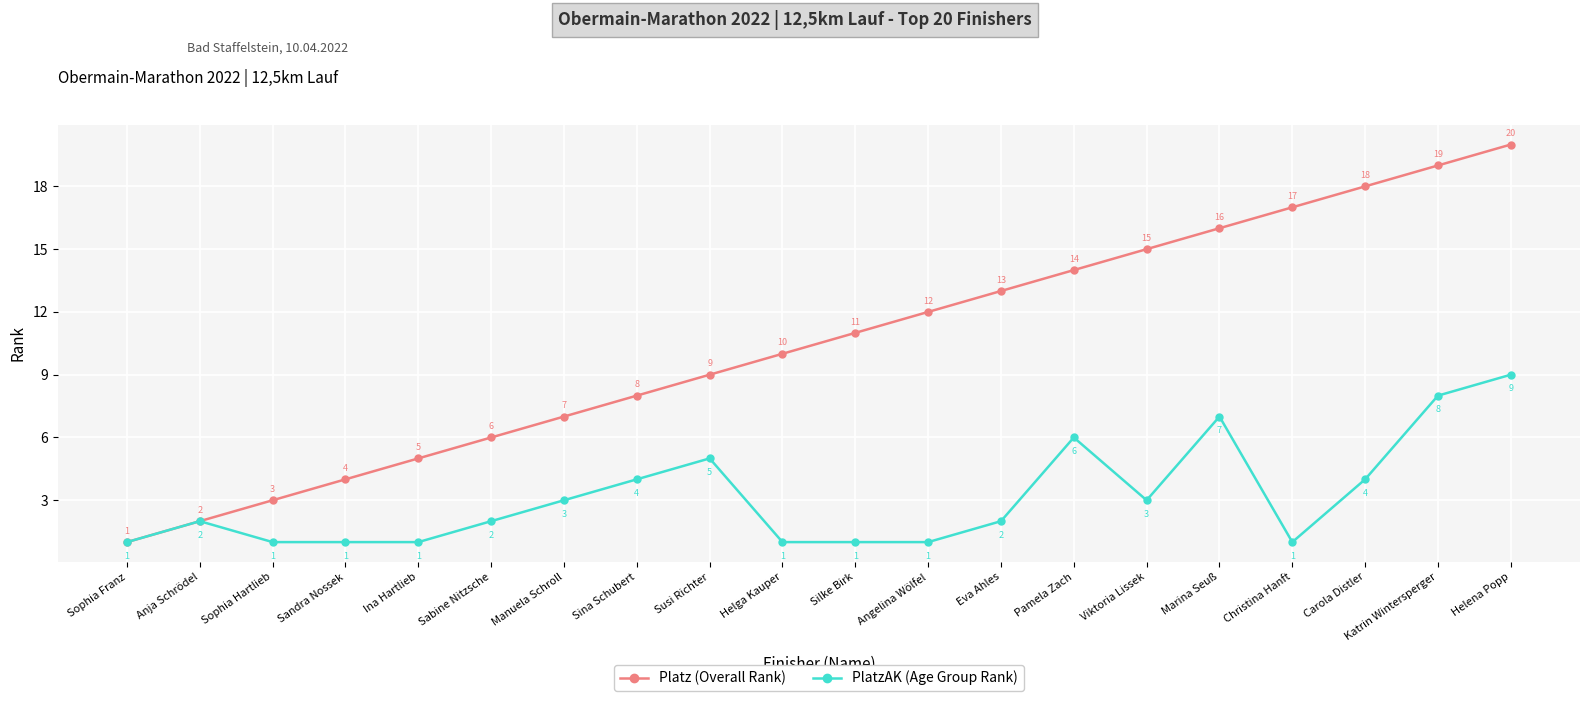

In PlatzAK (Age Group Rank), how many points are higher than both neighbors (excluding endpoints)?

4